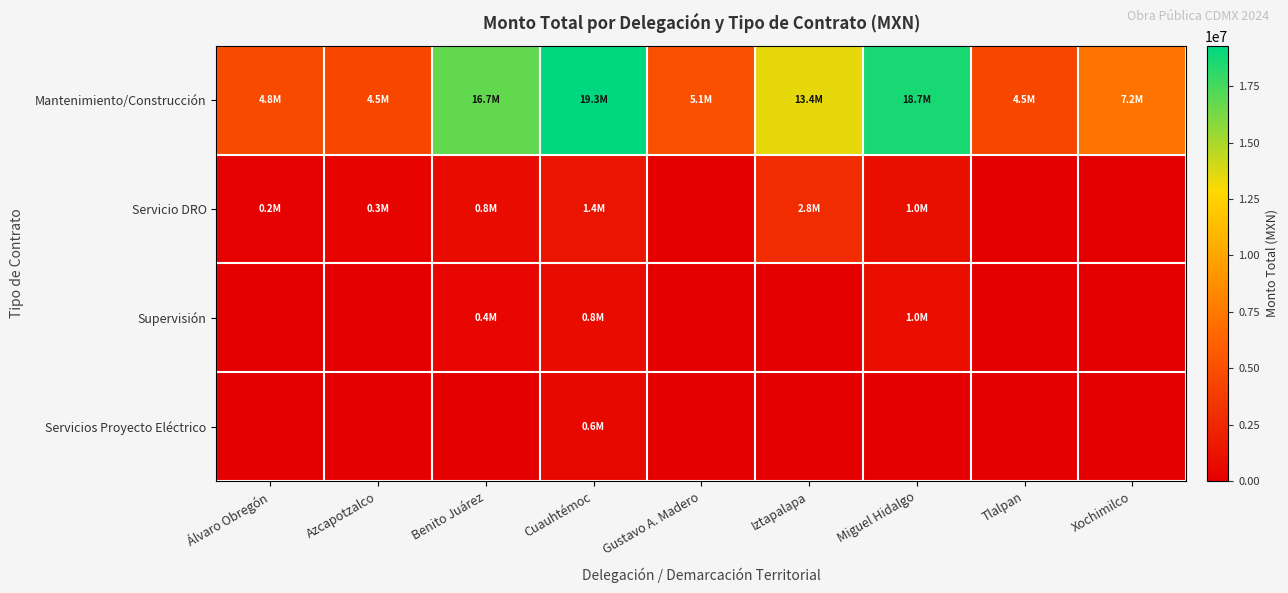

What is the spread (max minus min) of values at Xochimilco?

7209554.4